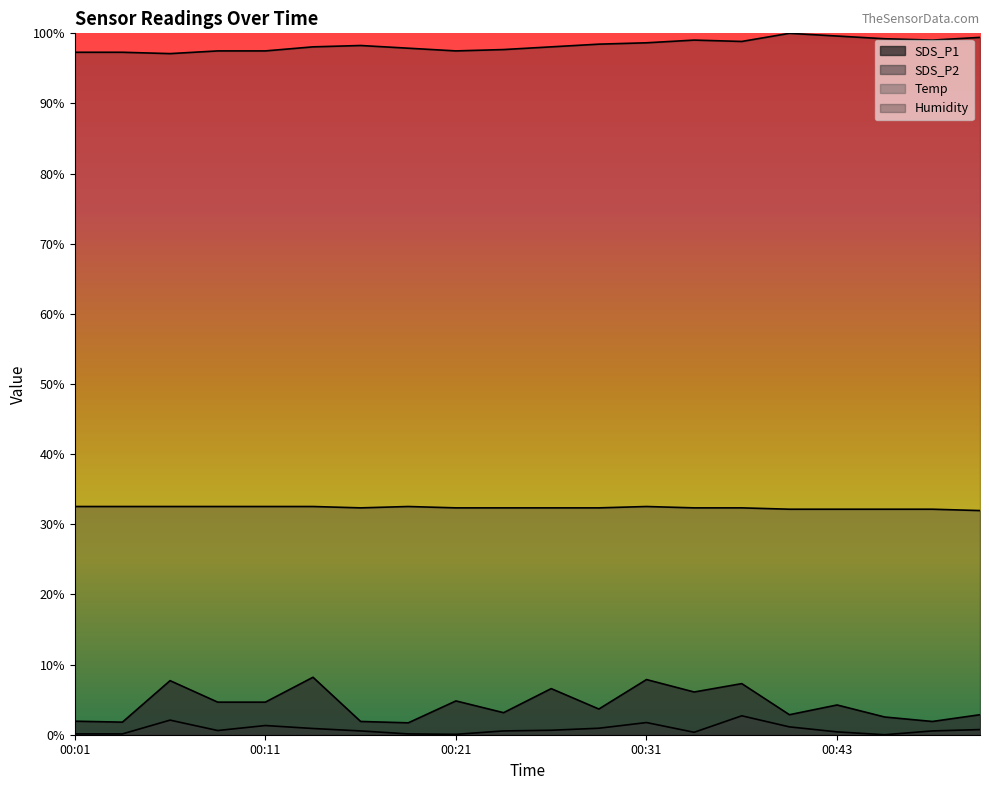

True or false: Temp and SDS_P2 cross at least once.

False